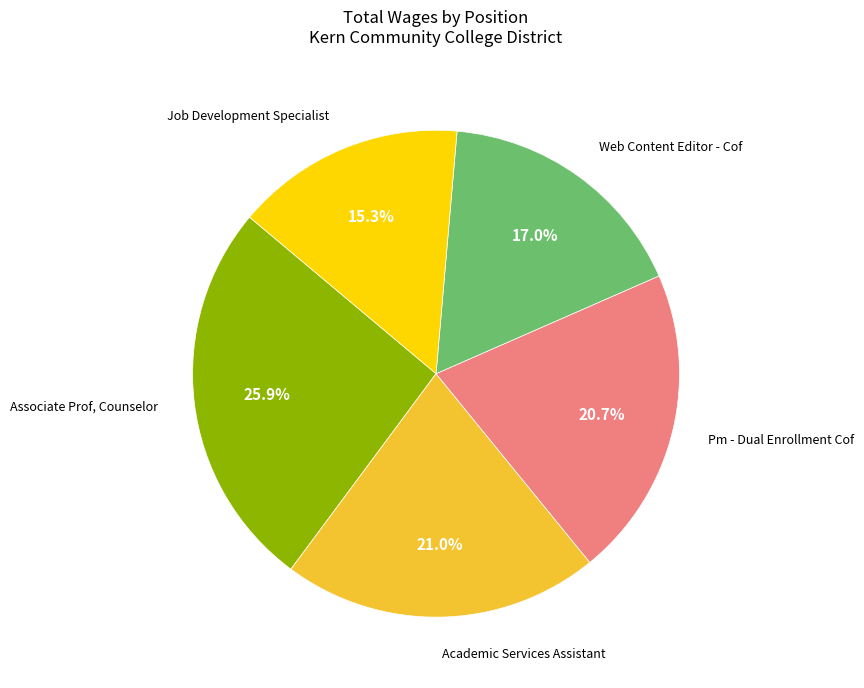

Does any single category account for the majority?

No